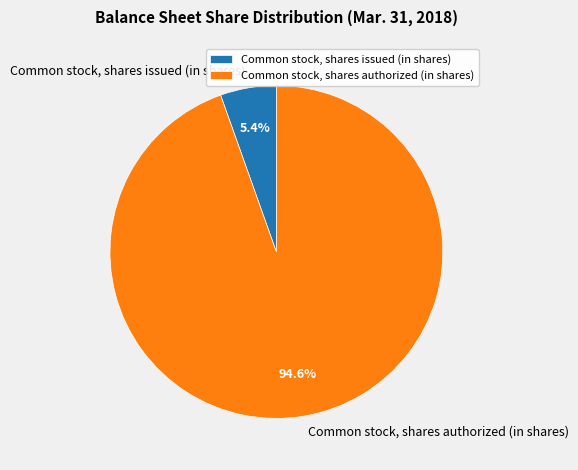

Is there any slice that represents more than half of the pie?

Yes